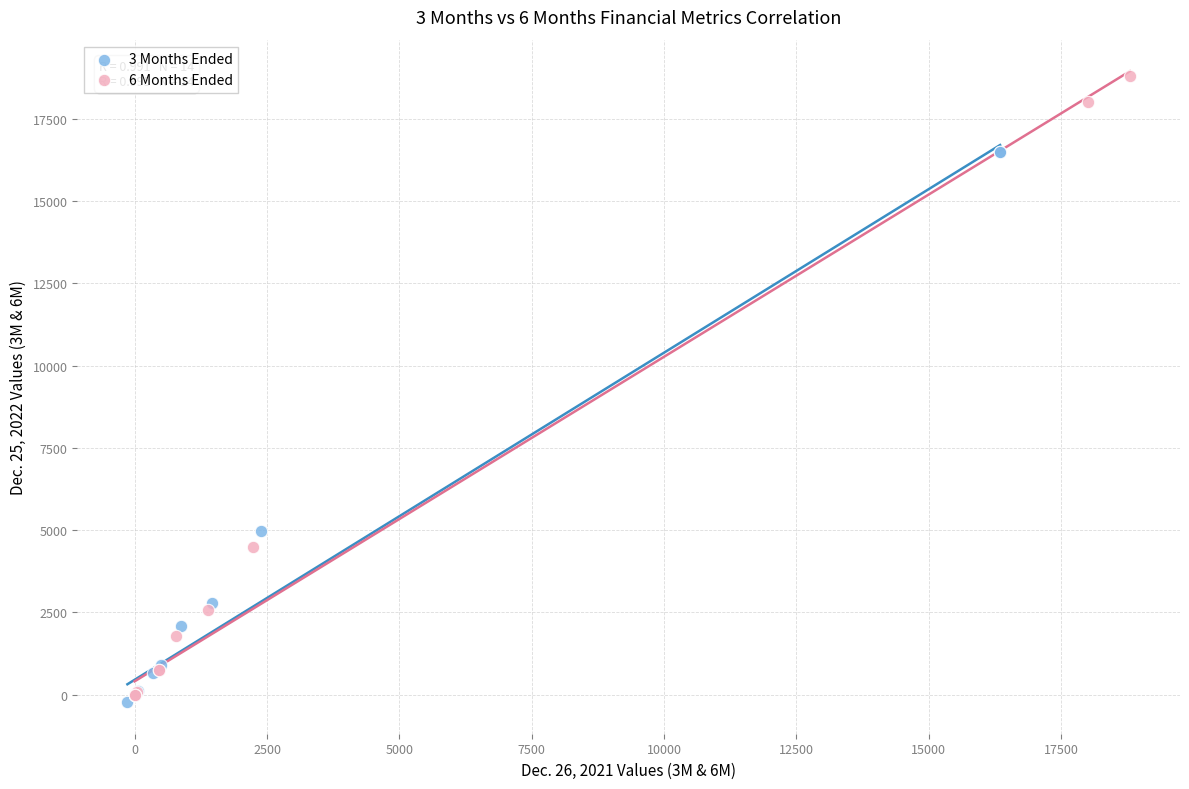

Which series has the widest spread of Y values?

6 Months Ended